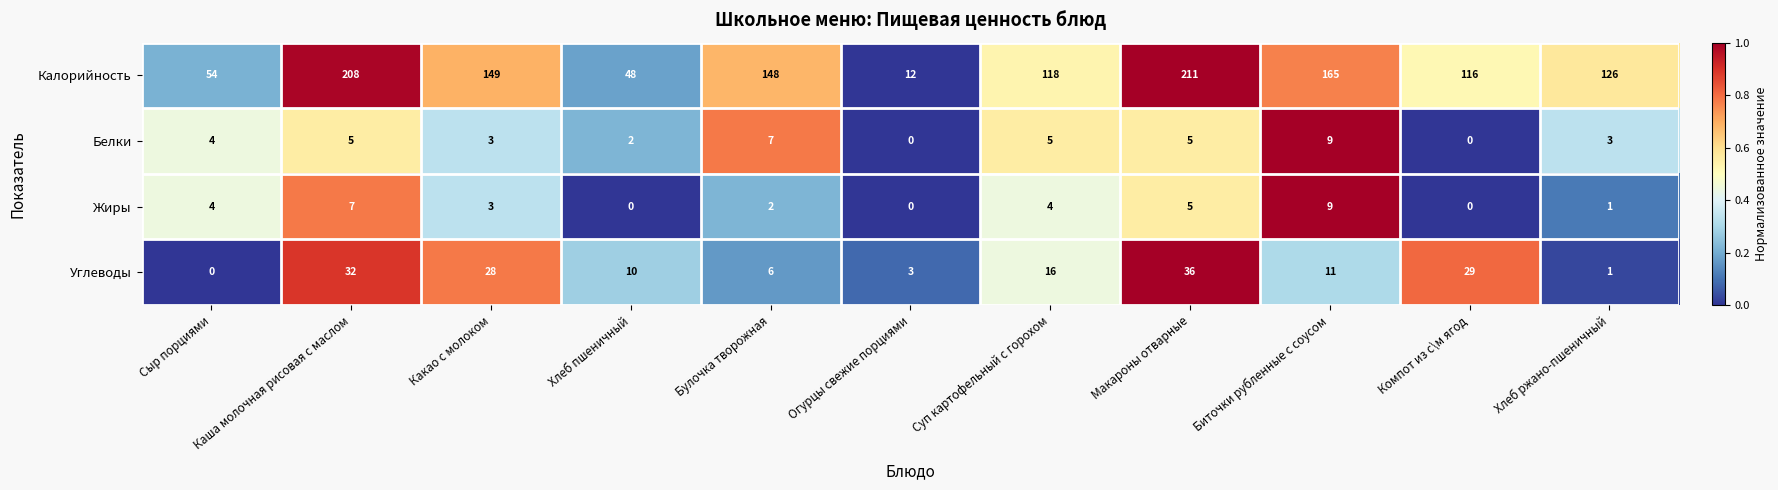

At Каша молочная рисовая с маслом, list the series in order from smallest to largest.

Белки, Жиры, Углеводы, Калорийность